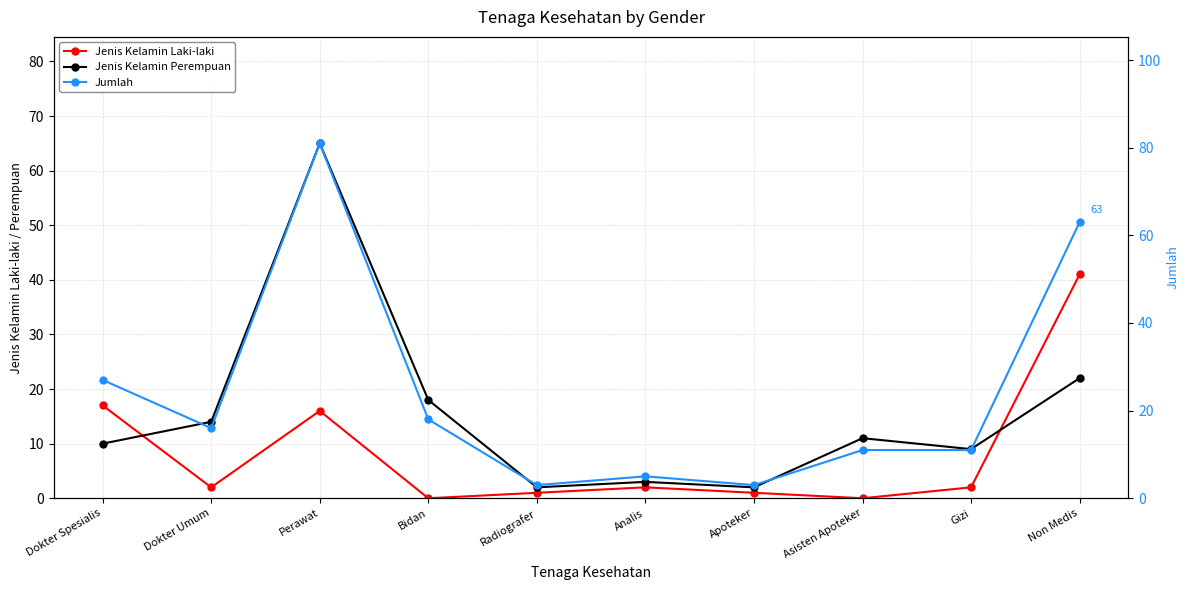

What is the difference between the maximum and minimum values in the Jumlah series?

78